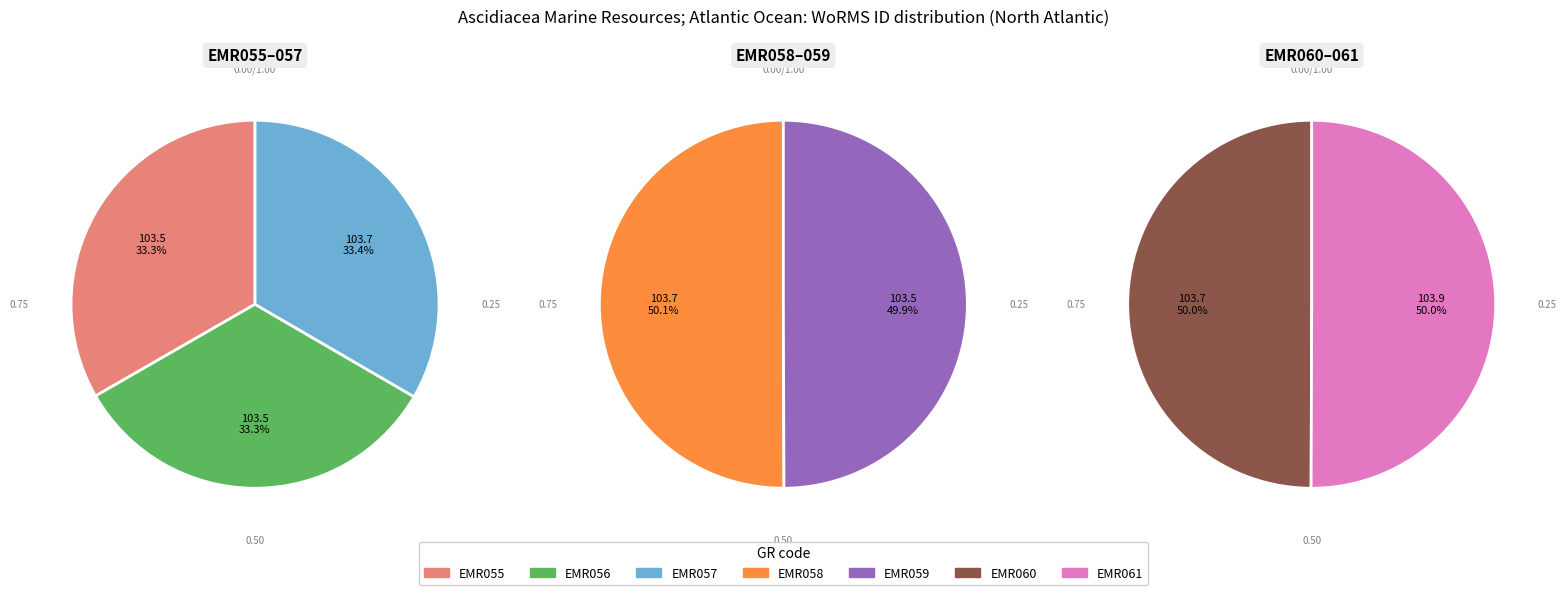

How many slices are in this pie chart?

7